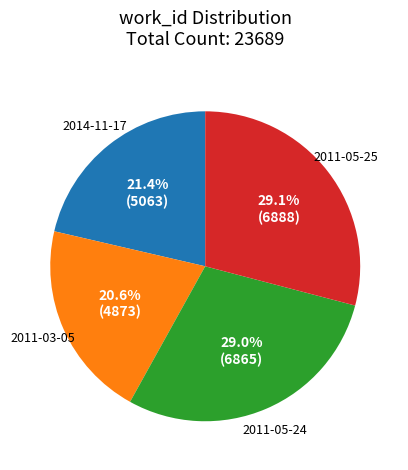

To the nearest percent, what is the average slice percentage?

25%